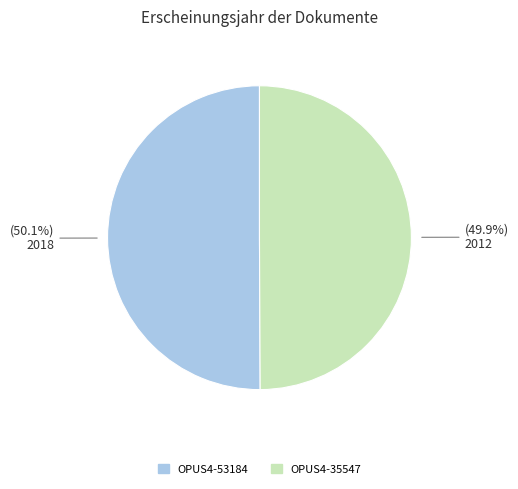

What is the total percentage of OPUS4-35547 and OPUS4-53184?

100.0%